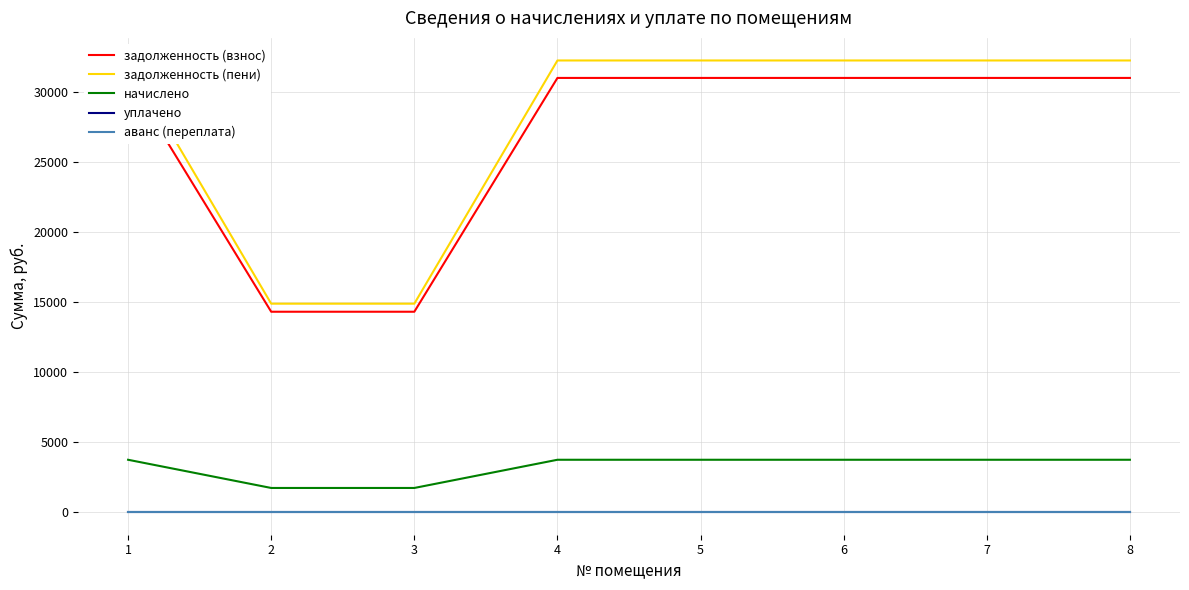

How many values in the задолженность (взнос) series exceed 31037?

6